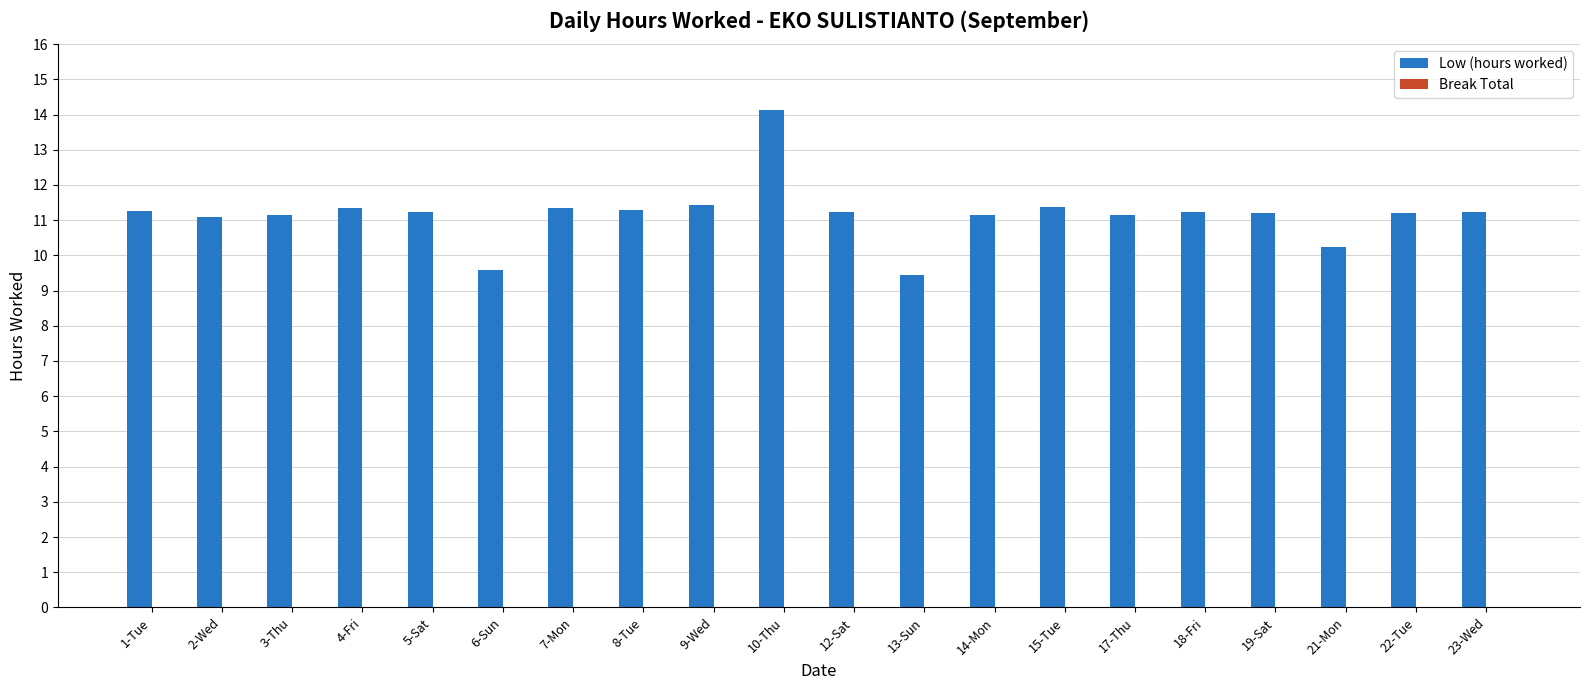

Which category has the highest value across all series?

10-Thu